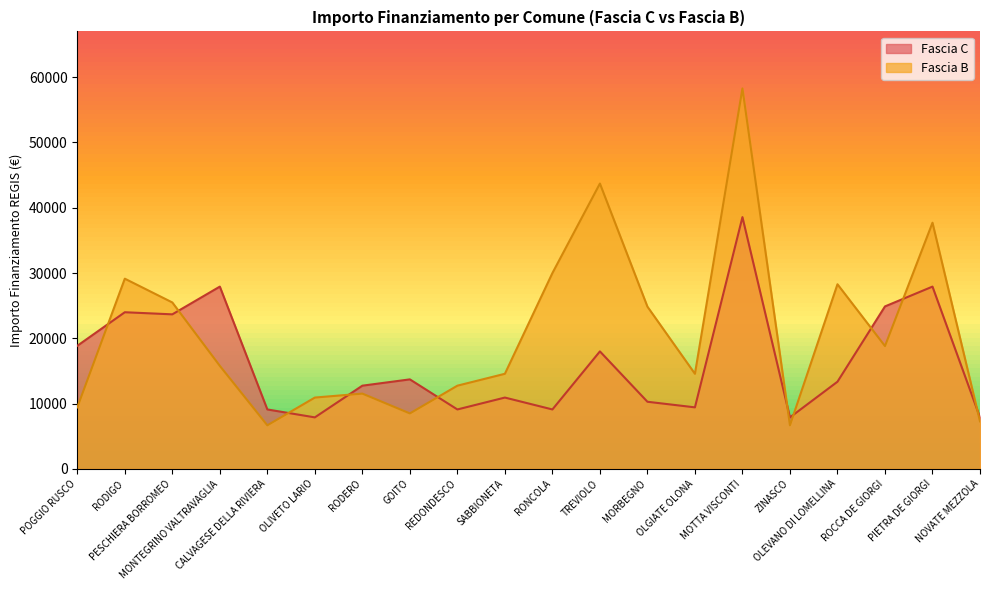

After their last crossing, which series has the higher values: Fascia C or Fascia B?

Fascia C